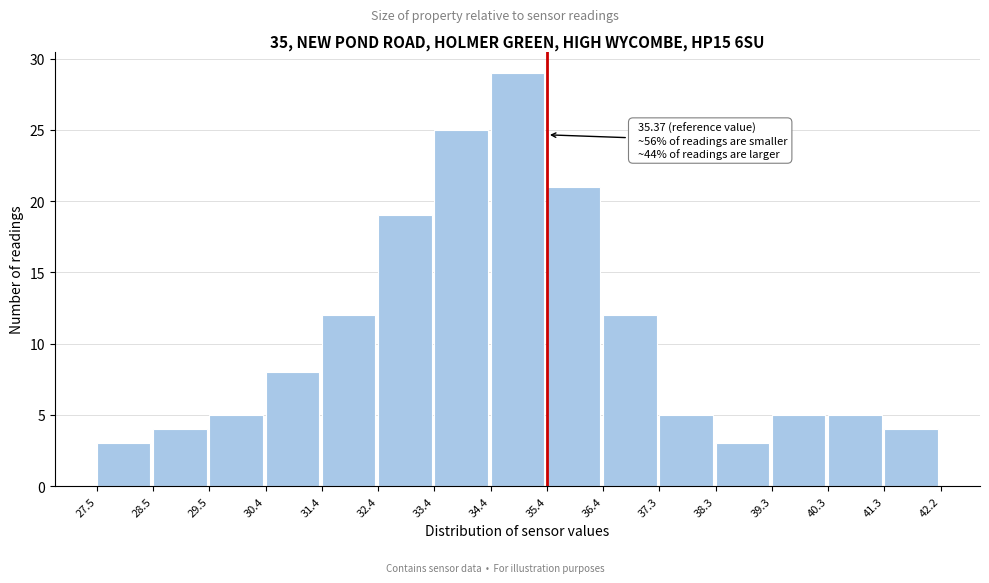

Which range on the x-axis has the tallest bar?

34.4 to 35.4